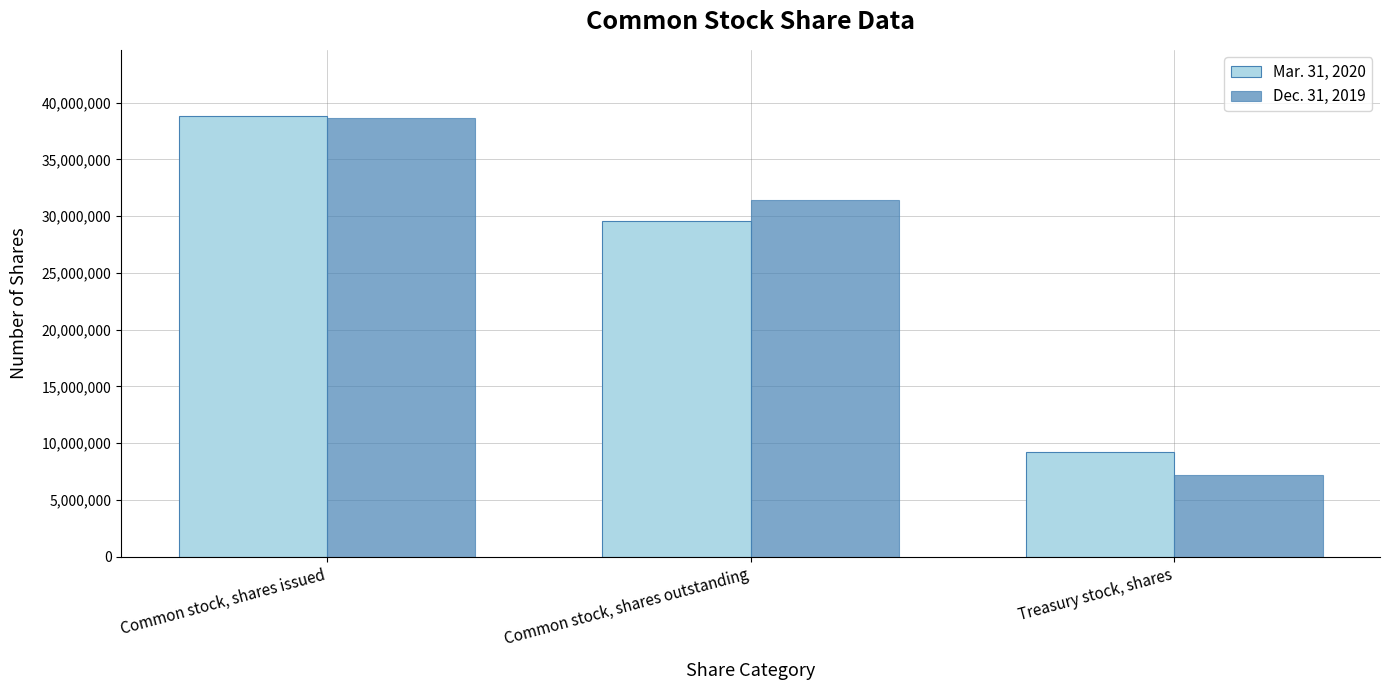

Count the number of data series in this chart.

2